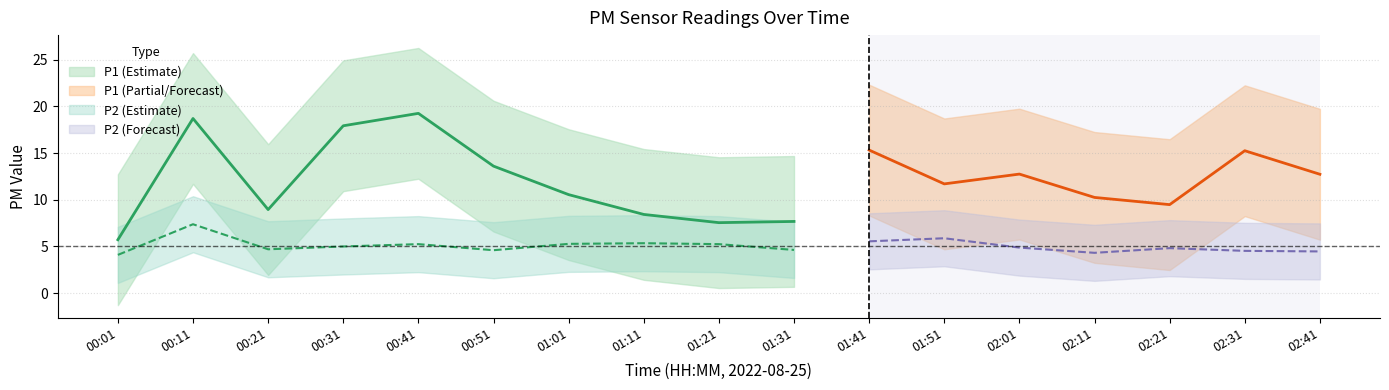

At which label does P1 first exceed 11?

00:11